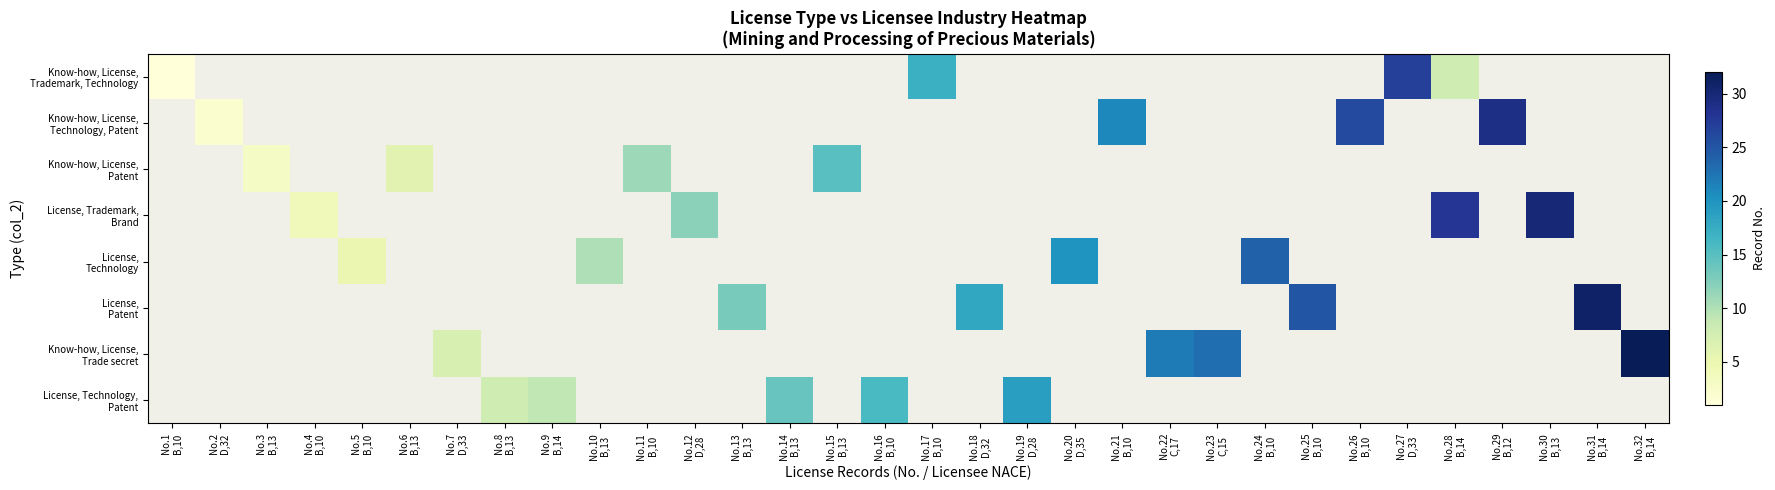

At which category does the chart reach its minimum across all series?

No.1
B,10